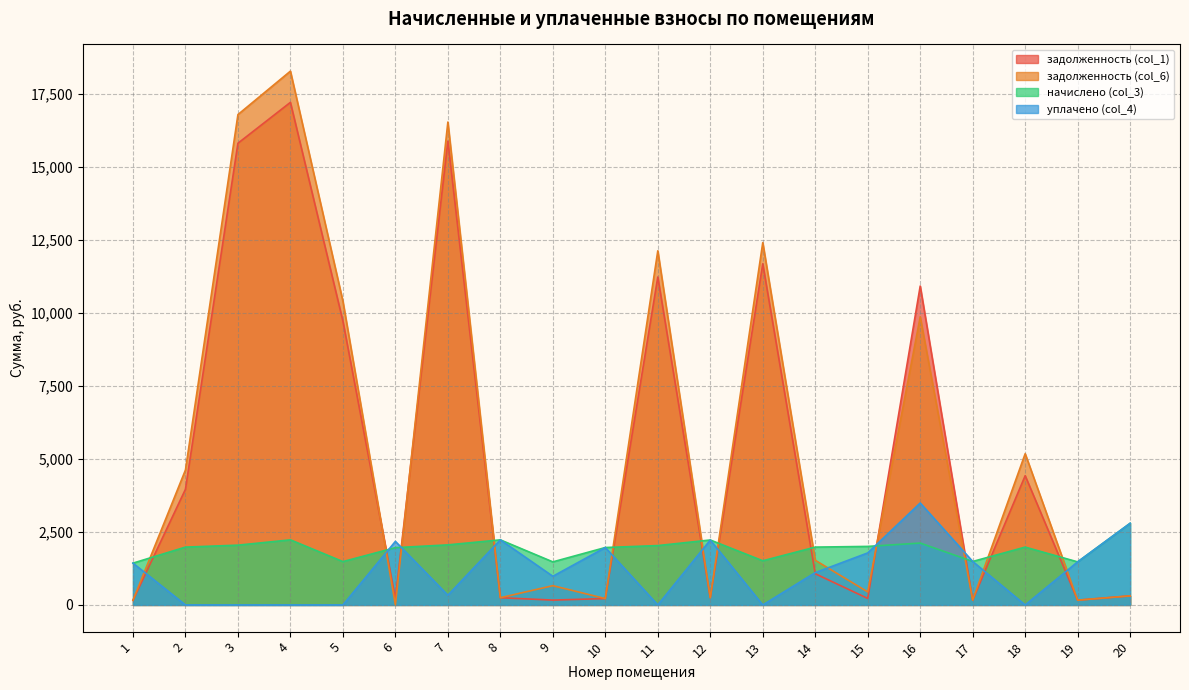

What is the difference between the задолженность (col_1) values at 12 and 19?

83.8